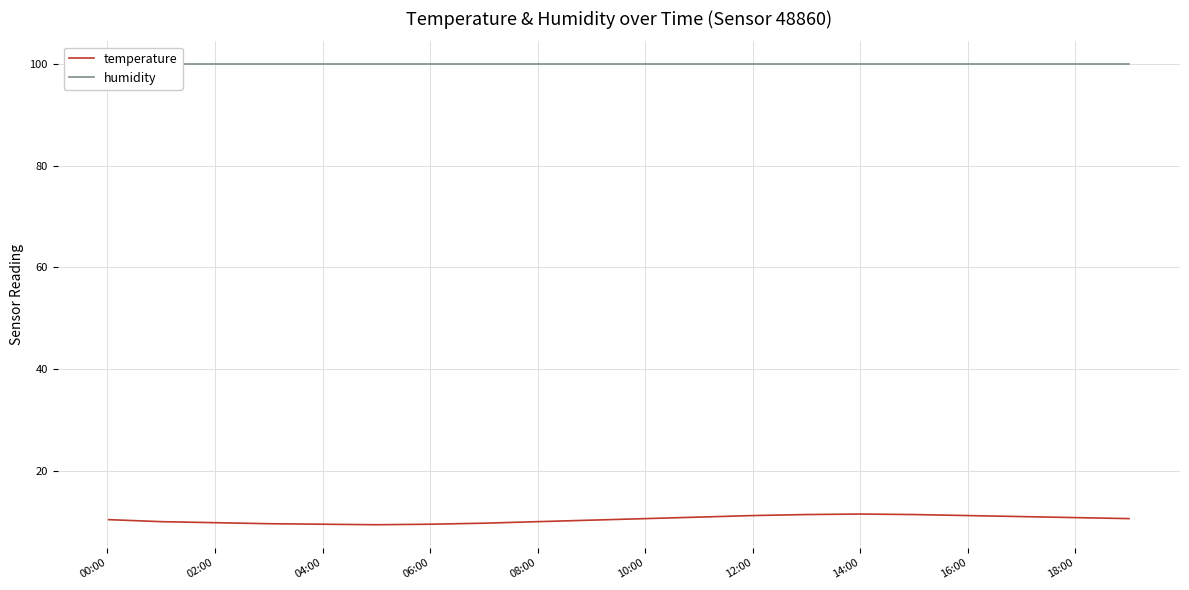

How many values in the temperature series are below 10?

6